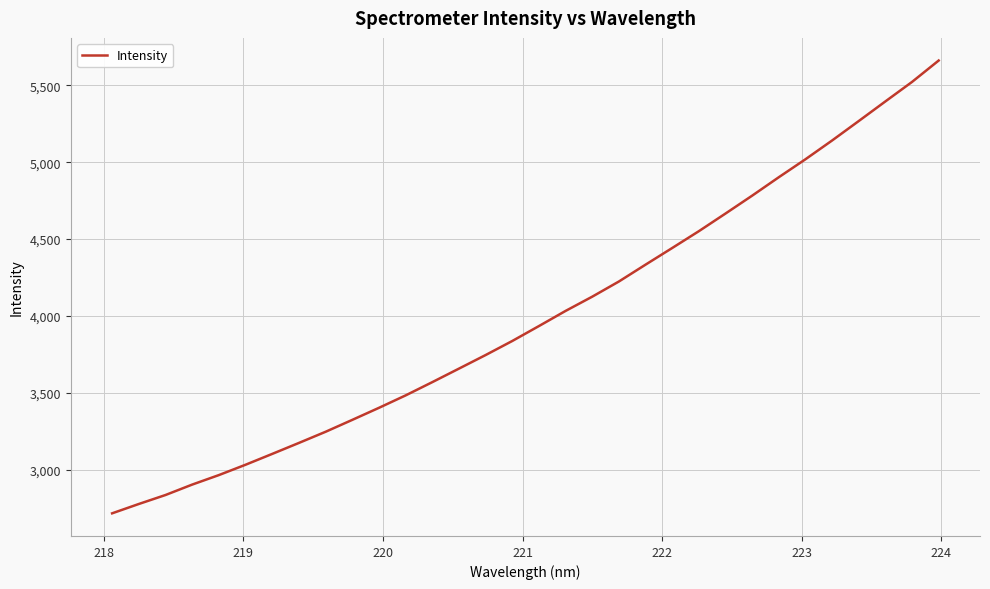

What is the greatest value displayed?

5662.0